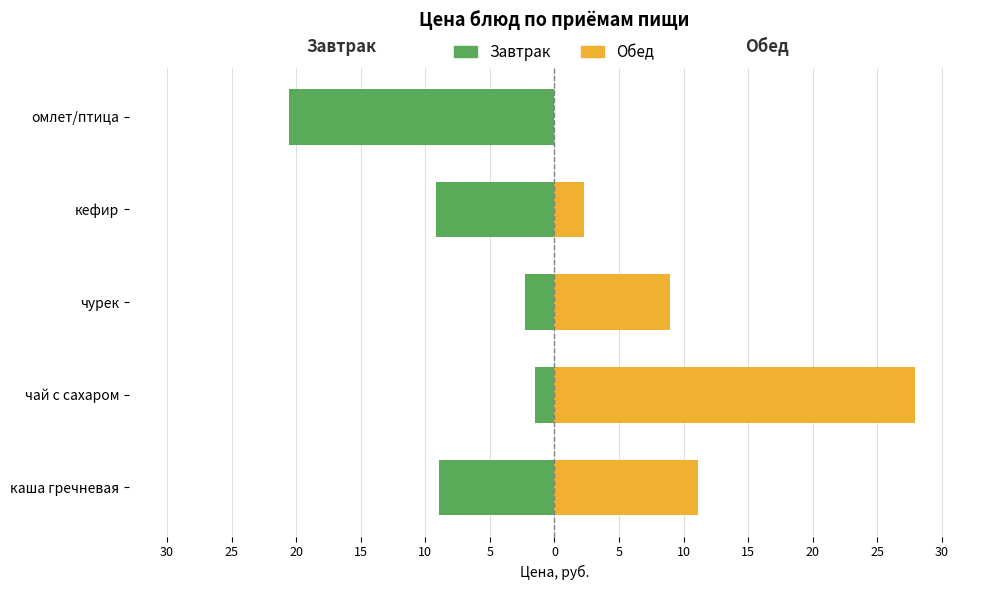

What is the value of the Обед bar at the 4th from the left?

2.3